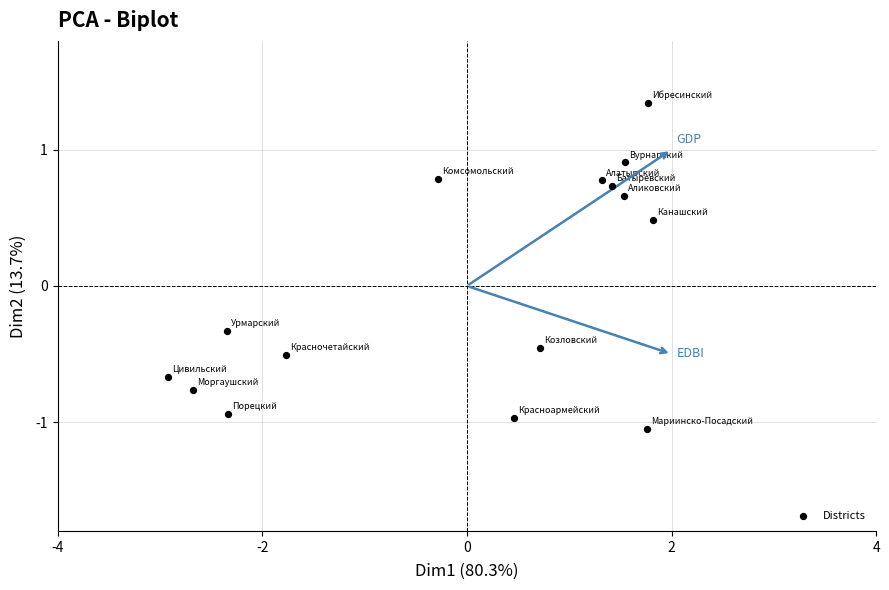

What is the range of X values (max minus min)?

4.7